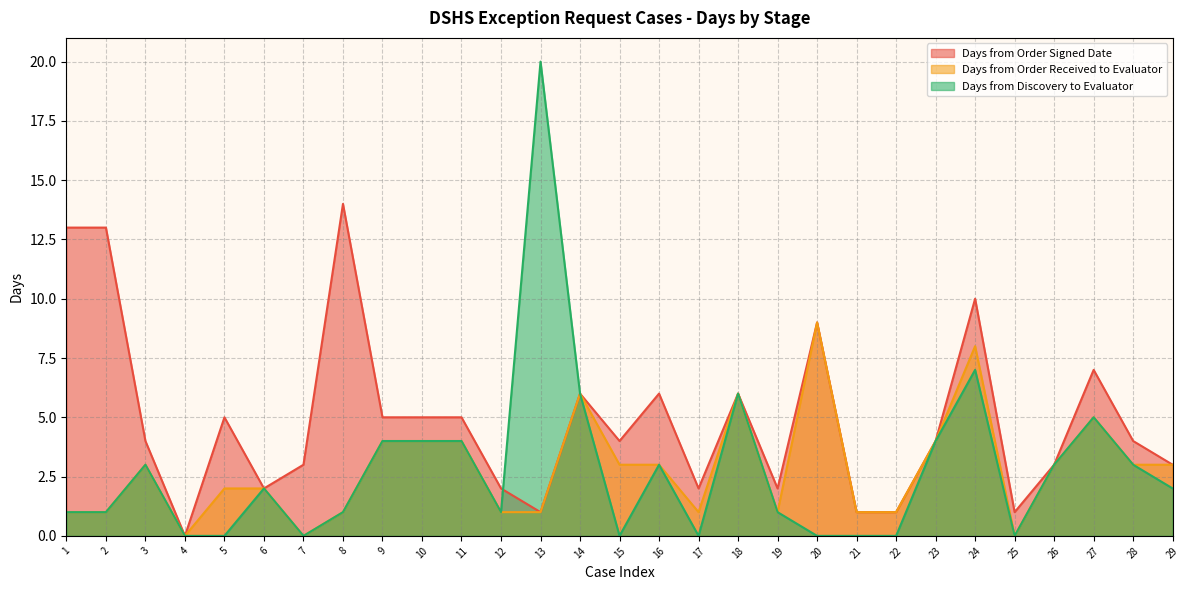

What value does the Days from Order Received to Evaluator series have at 19?

1